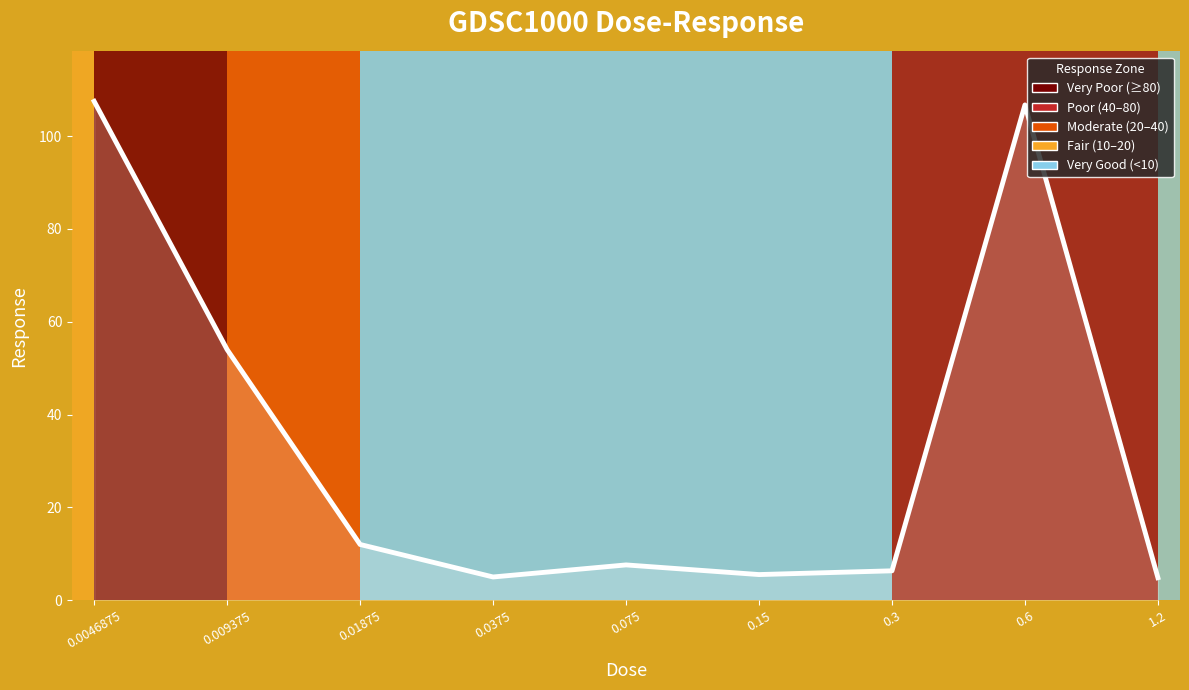

At which label does the data first exceed 7?

0.0046875